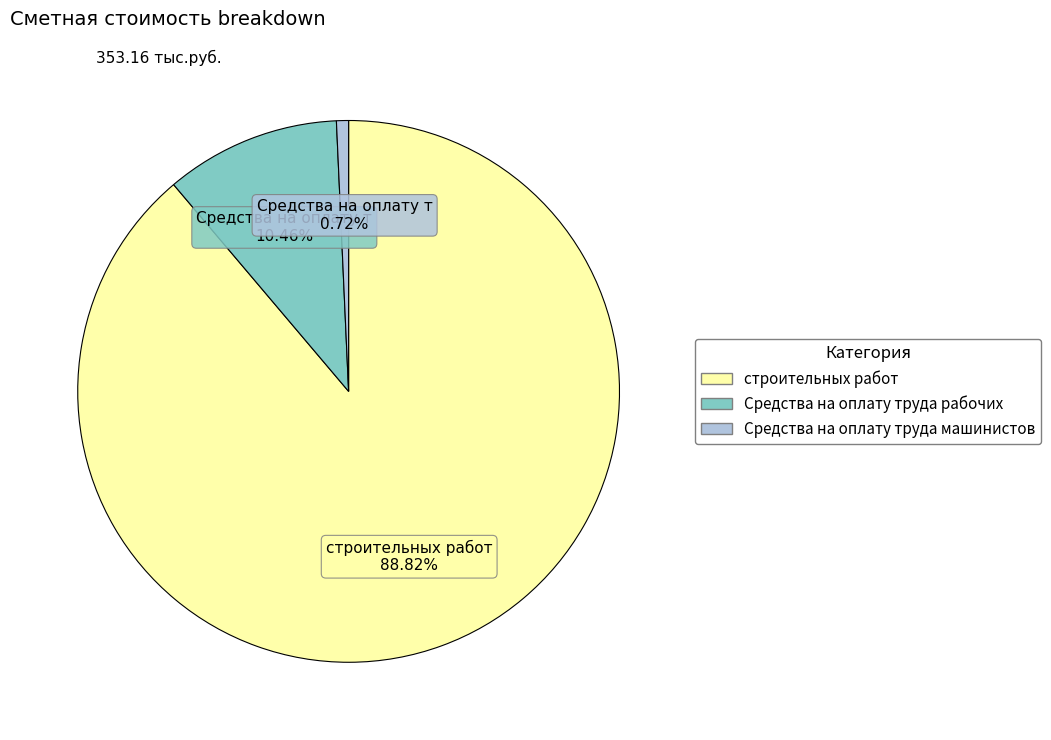

Does any single category account for the majority?

Yes